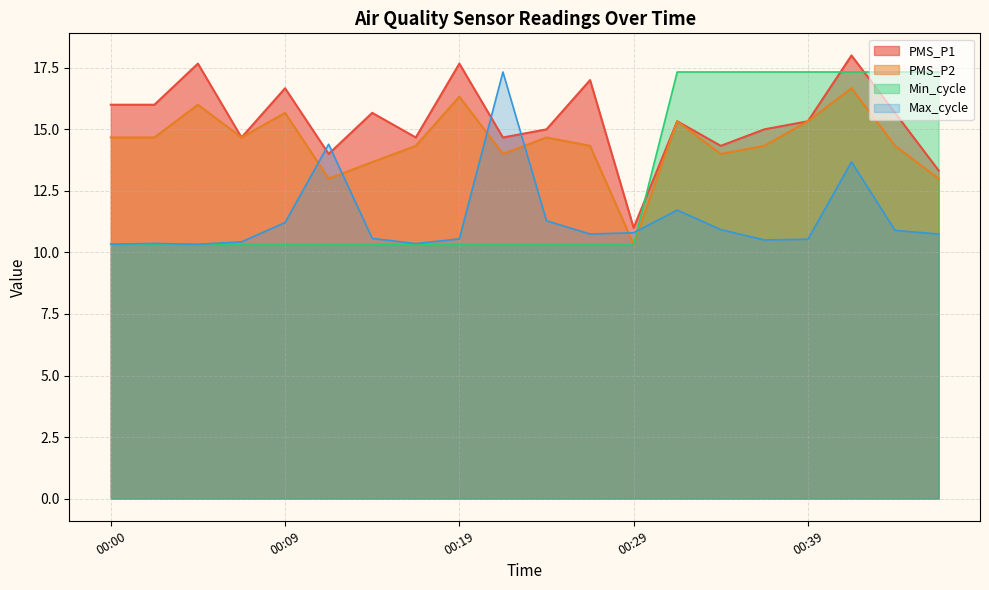

What is the value of the Min_cycle point at the 19th from the left?

17.3